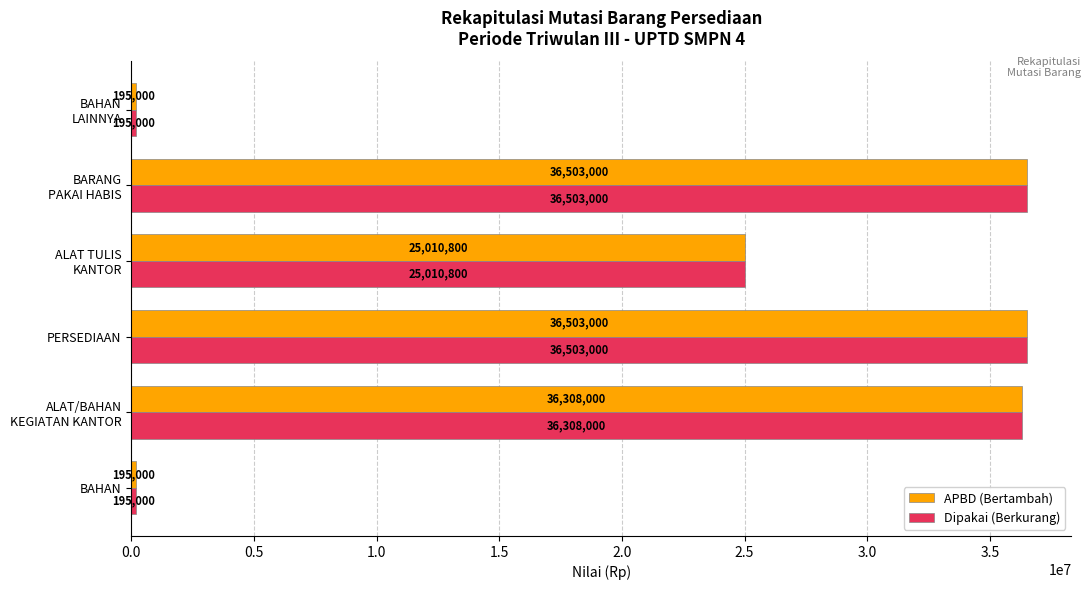

The APBD (Bertambah) series shows 195000 at BAHAN. True or false?

True